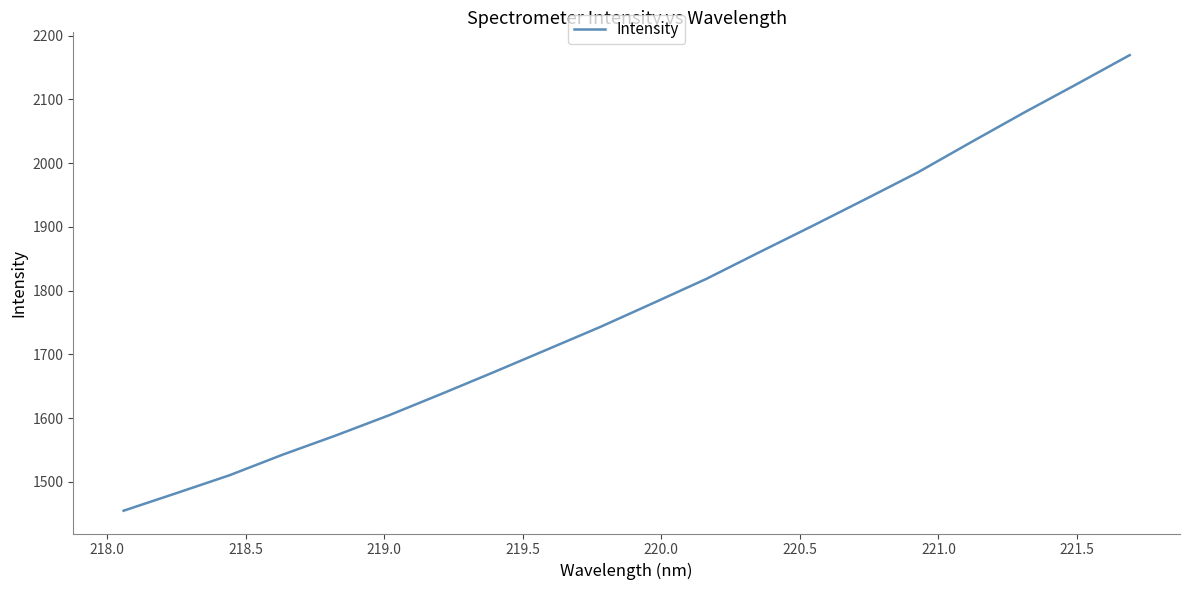

What is the greatest value displayed?

2169.4